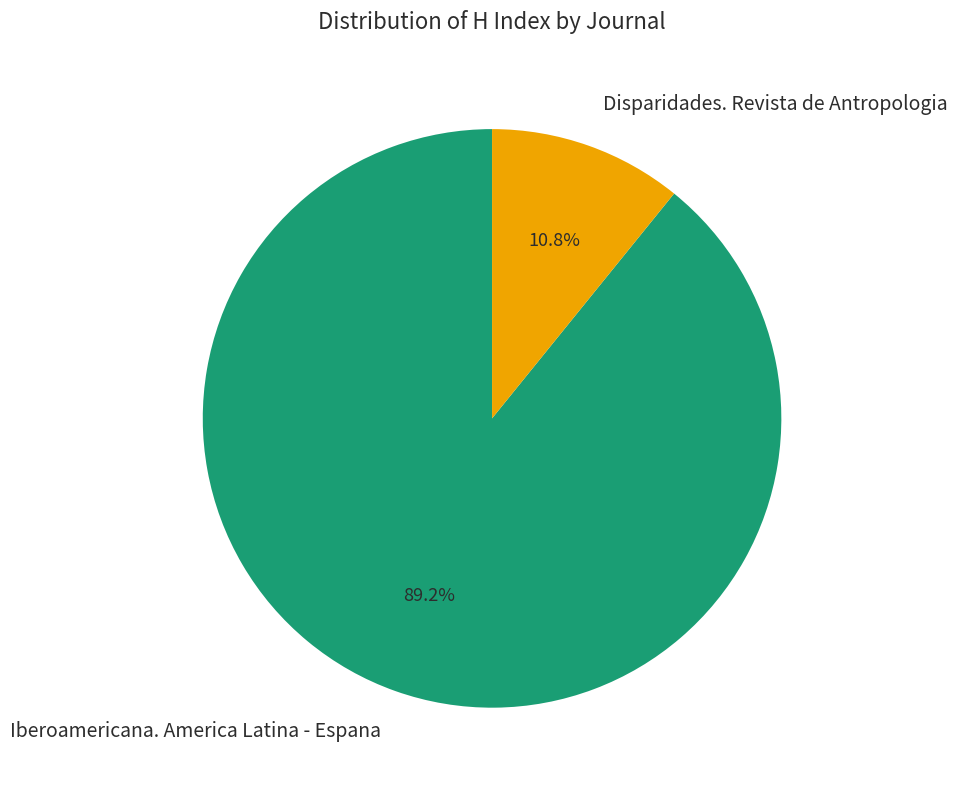

Does Iberoamericana. America Latina - Espana represent more than half of the total?

Yes